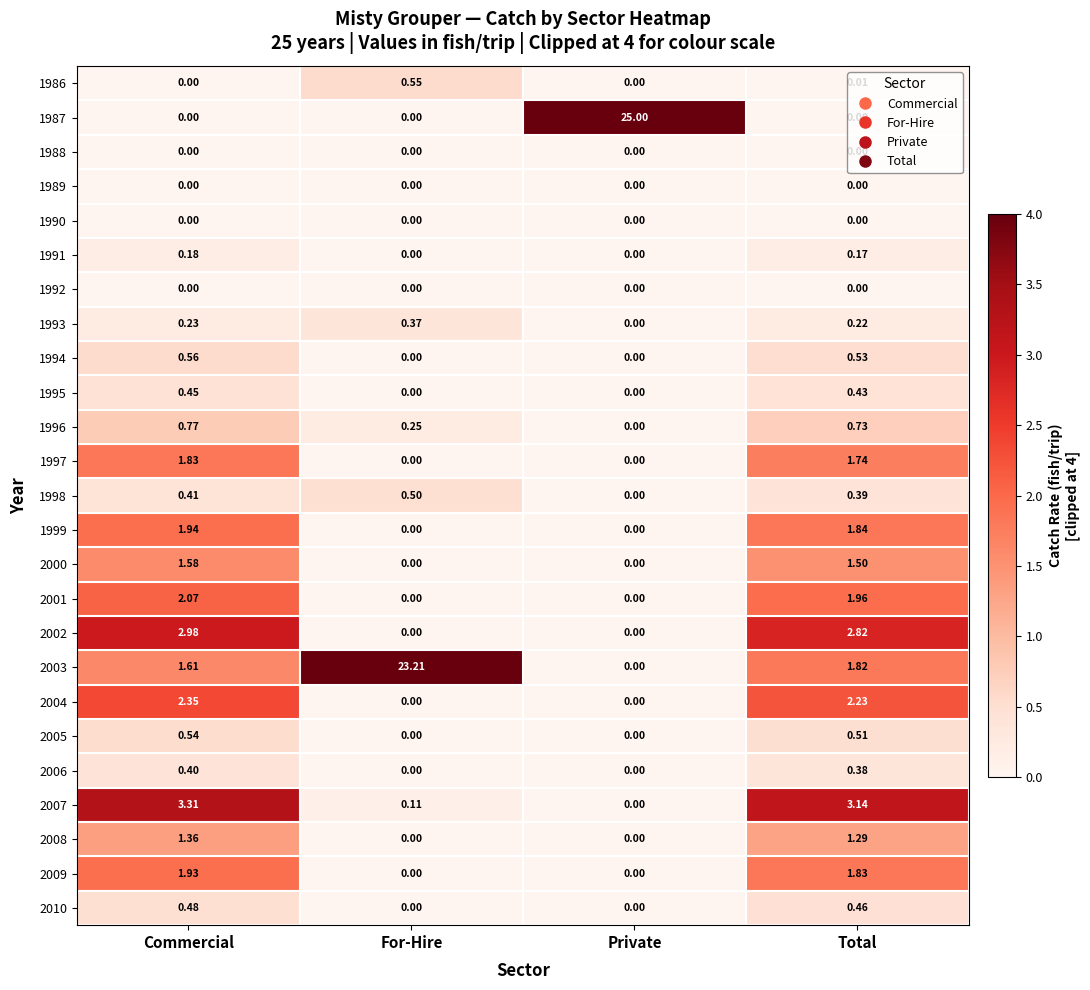

At how many categories does at least one series exceed 3?

4